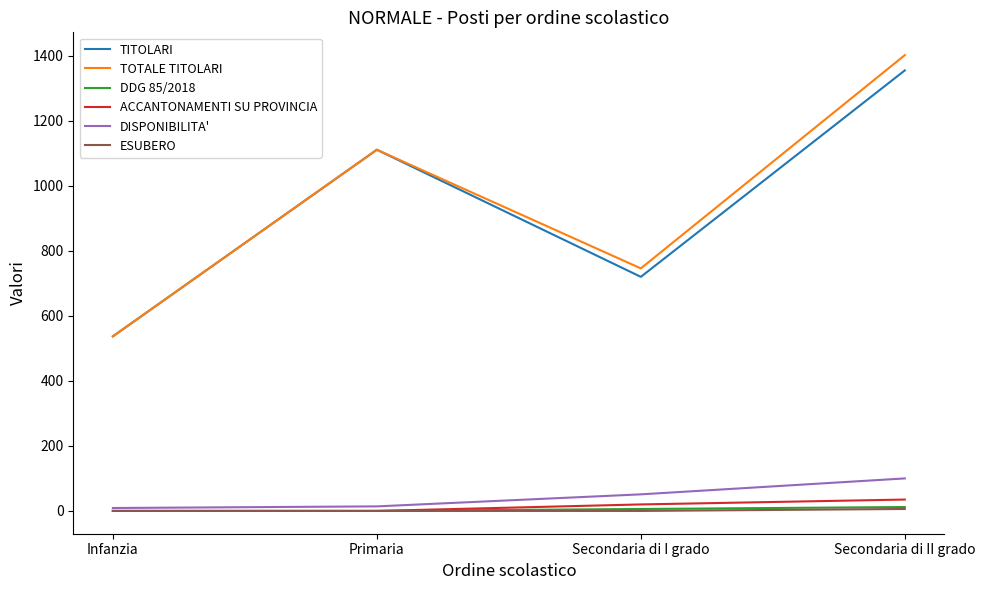

The TOTALE TITOLARI series shows 537 at Infanzia. True or false?

True